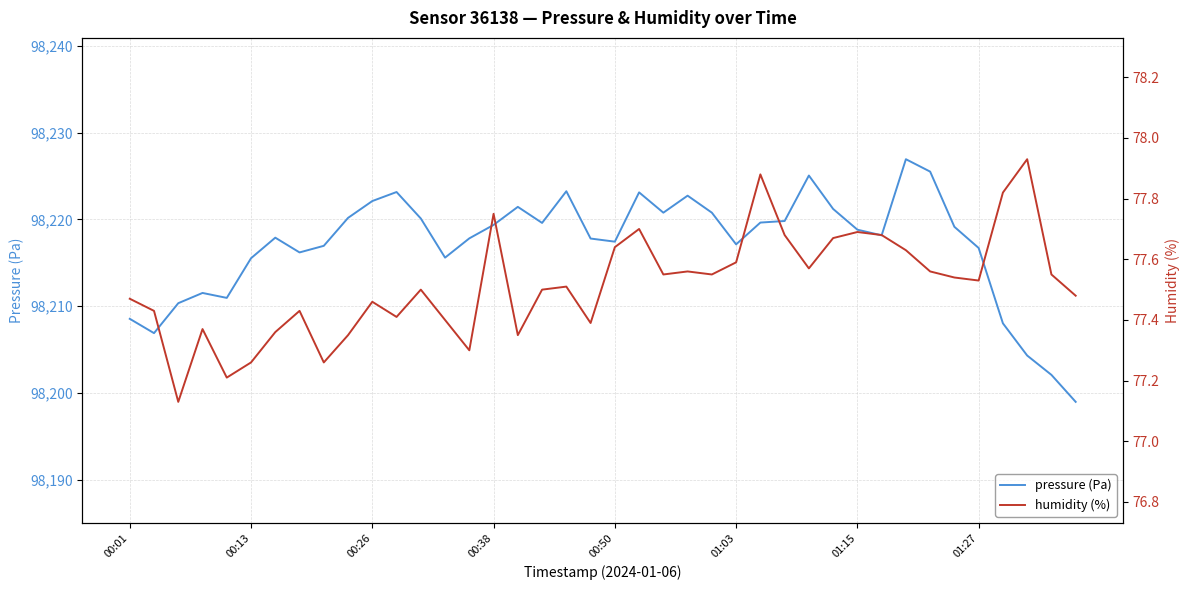

Is the value of humidity (%) at 33 greater than the value of pressure (Pa) at 28?

No